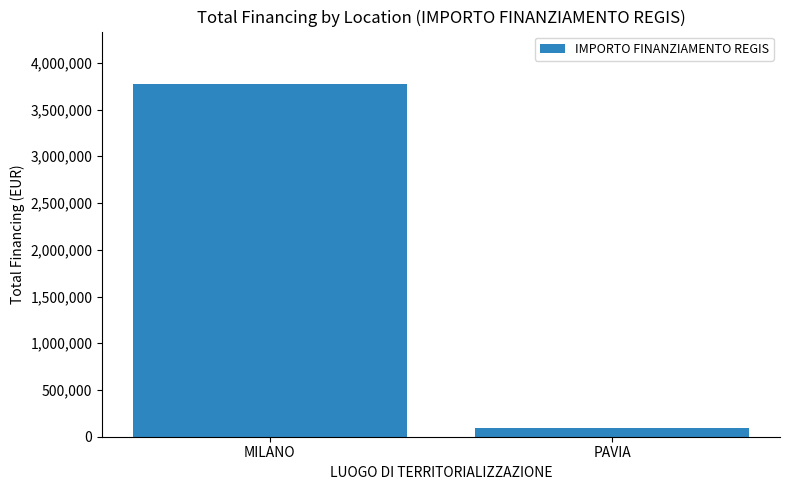

What is the minimum value shown in the chart?

96064